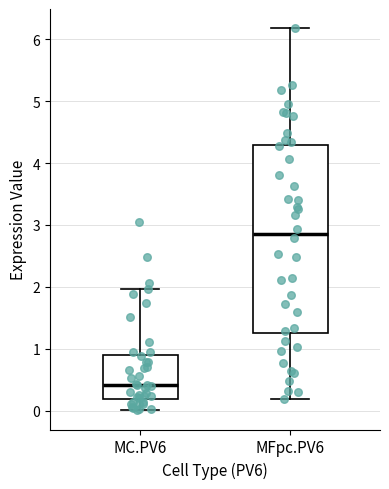

Which box has the lowest median line?

MC.PV6